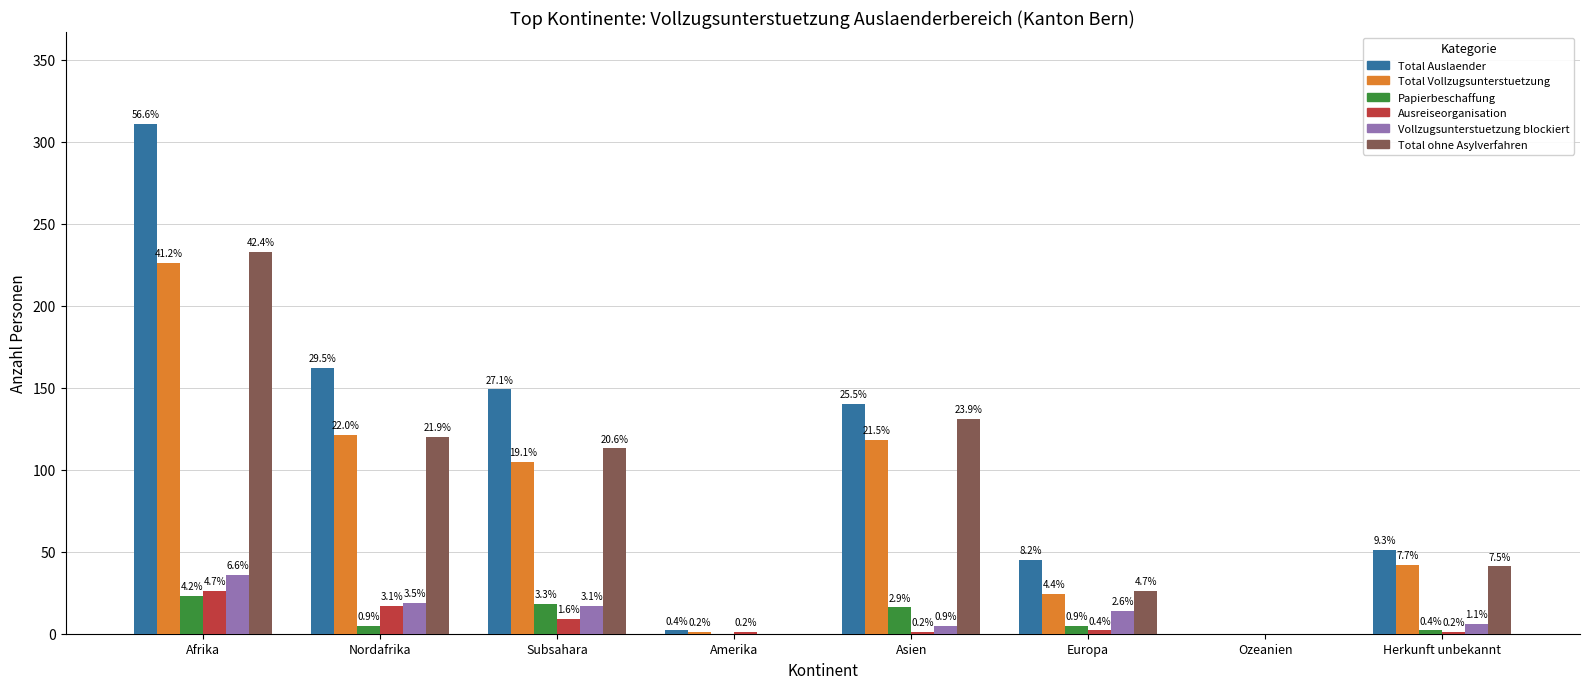

Are the bars grouped side by side (vs. stacked)?

Yes